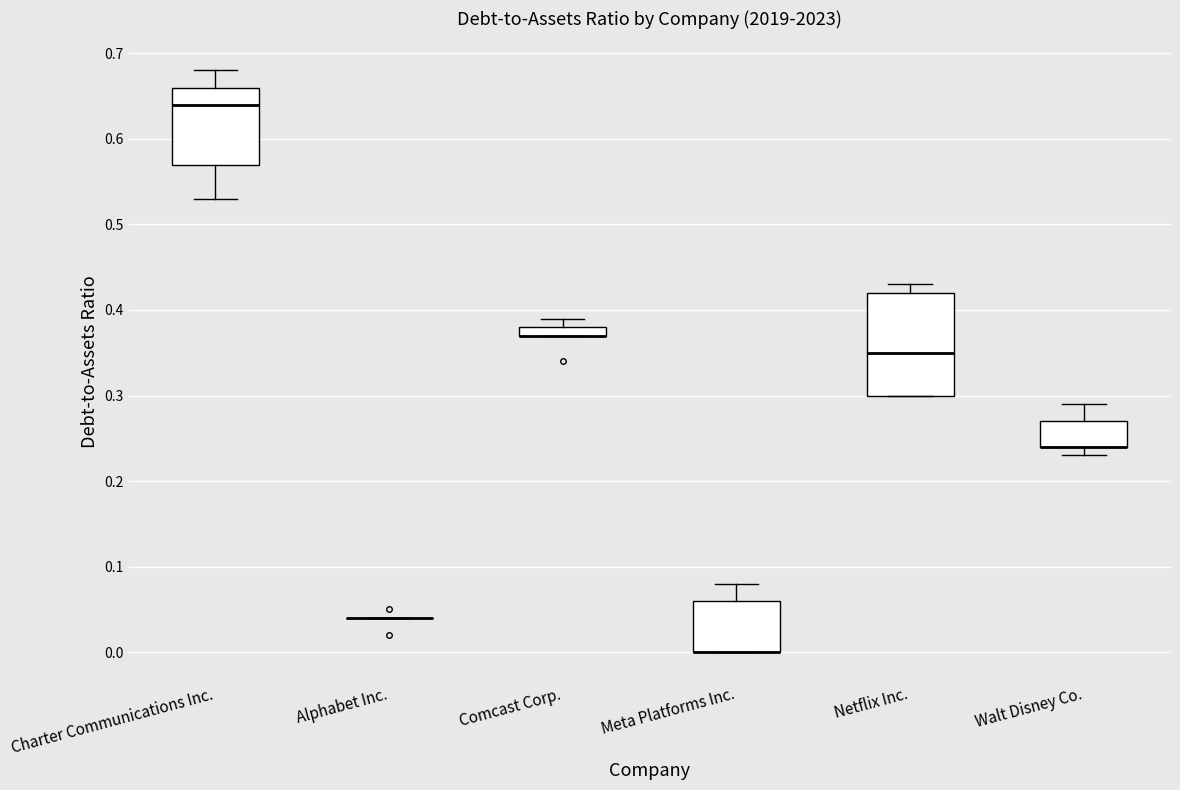

Which box is the tallest, from its lower edge to its upper edge?

Netflix Inc.